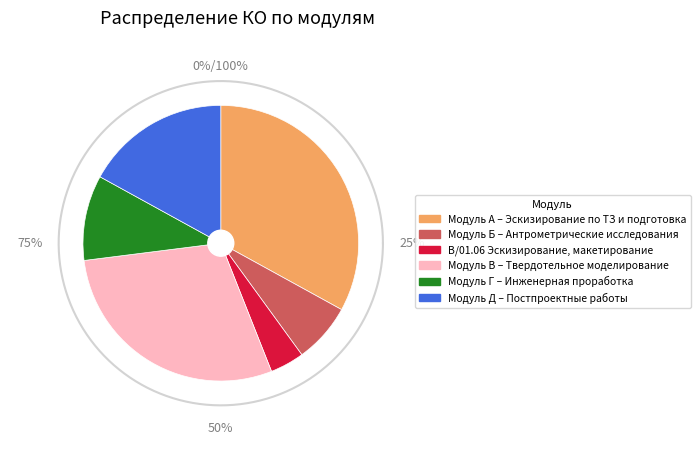

Which has a higher value, Модуль Г – Инженерная проработка or Модуль Д – Постпроектные работы?

Модуль Д – Постпроектные работы